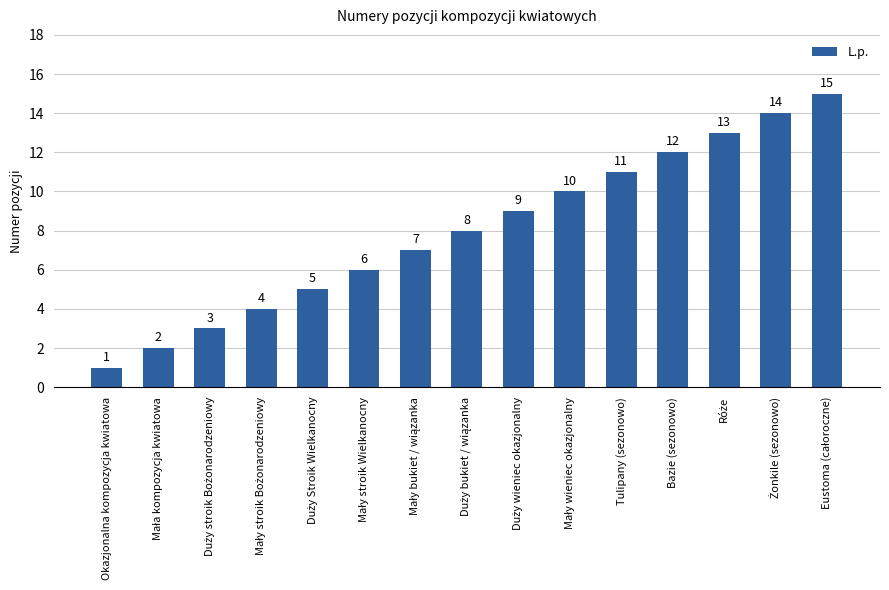

Is it true that the value at Okazjonalna kompozycja kwiatowa is 1?

True